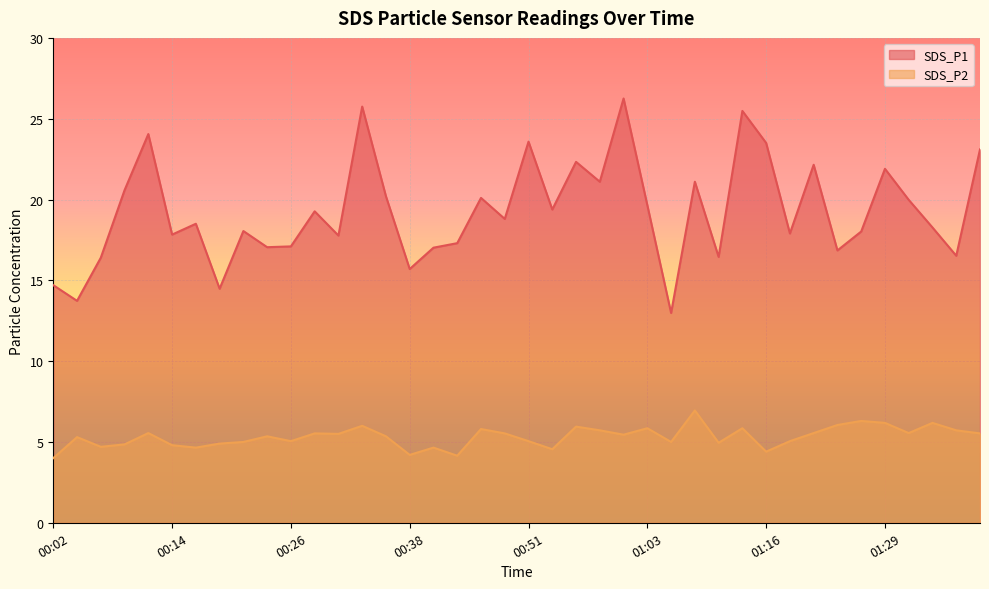

What is the label of the 37th point from the left?

01:31